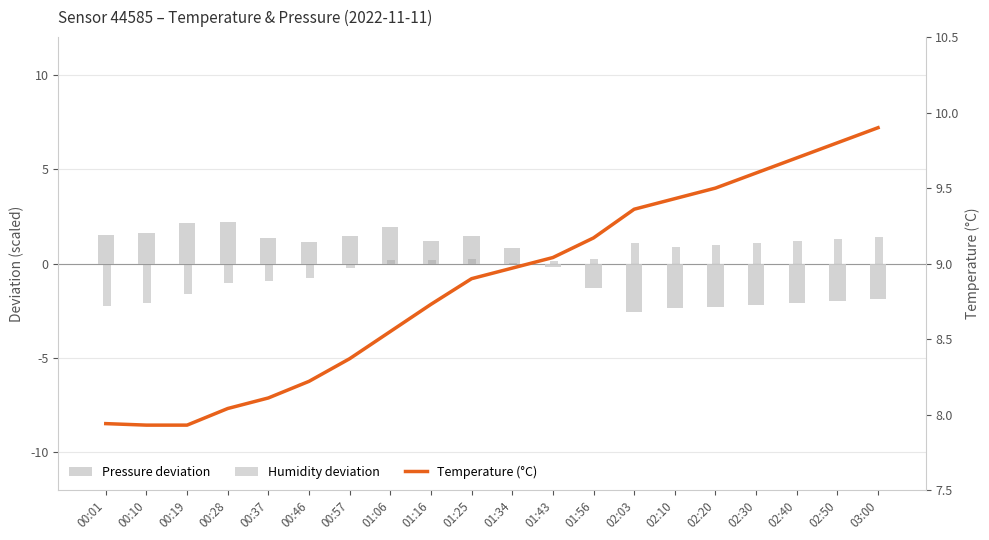

Reading left to right, extract all data points from this chart.

Pressure deviation: 00:01=1.5	00:10=1.6	00:19=2.1	00:28=2.2	00:37=1.4	00:46=1.2	00:57=1.5	01:06=1.9	01:16=1.2	01:25=1.5	01:34=0.8	01:43=-0.2	01:56=-1.3	02:03=-2.5	02:10=-2.3	02:20=-2.3	02:30=-2.2	02:40=-2.1	02:50=-2.0	03:00=-1.9
Humidity deviation: 00:01=-2.2	00:10=-2.1	00:19=-1.6	00:28=-1.0	00:37=-0.9	00:46=-0.7	00:57=-0.2	01:06=0.2	01:16=0.2	01:25=0.2	01:34=0.0	01:43=0.1	01:56=0.2	02:03=1.1	02:10=0.9	02:20=1.0	02:30=1.1	02:40=1.2	02:50=1.3	03:00=1.4
Temperature (°C): 00:01=7.9	00:10=7.9	00:19=7.9	00:28=8.0	00:37=8.1	00:46=8.2	00:57=8.4	01:06=8.6	01:16=8.7	01:25=8.9	01:34=9.0	01:43=9.0	01:56=9.2	02:03=9.4	02:10=9.4	02:20=9.5	02:30=9.6	02:40=9.7	02:50=9.8	03:00=9.9